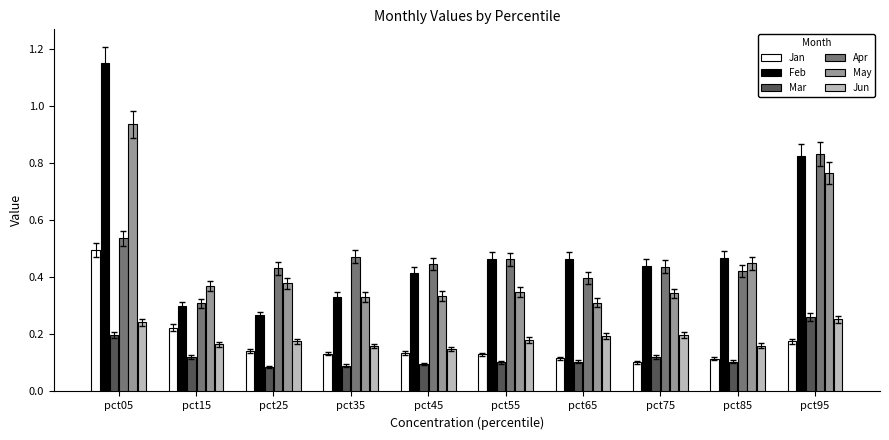

Which series has the widest spread of values?

Feb